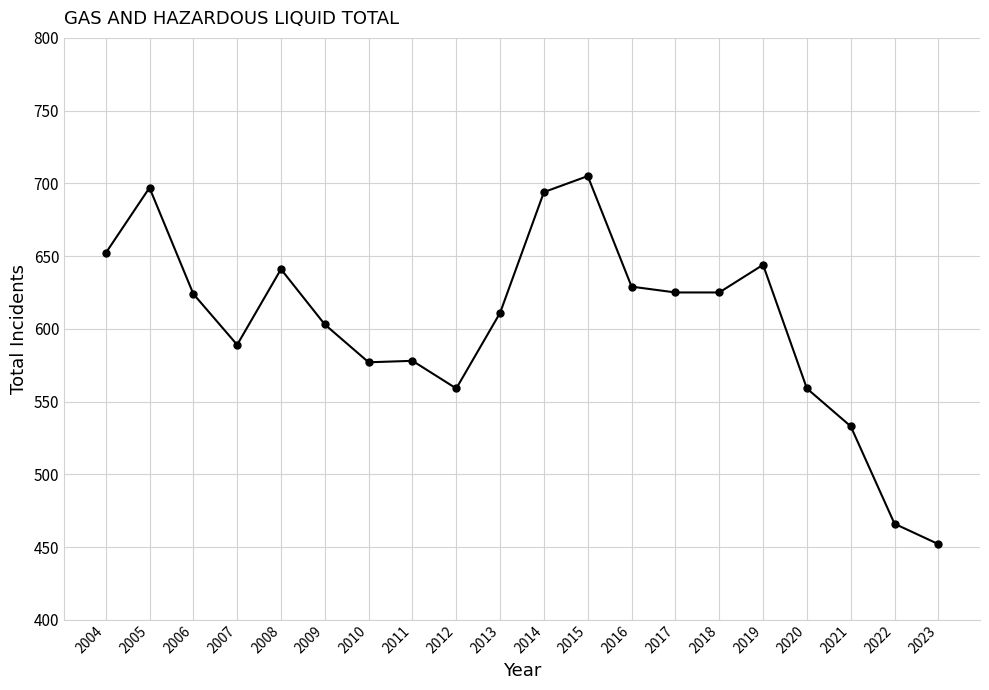

What is the sum of all values?

12063